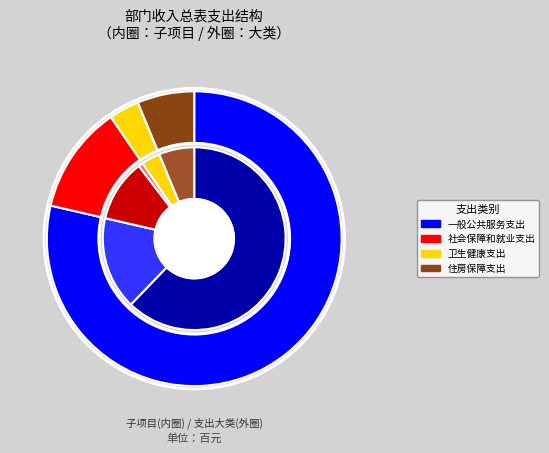

What percentage is NOT represented by 住房保障支出?

93.7%